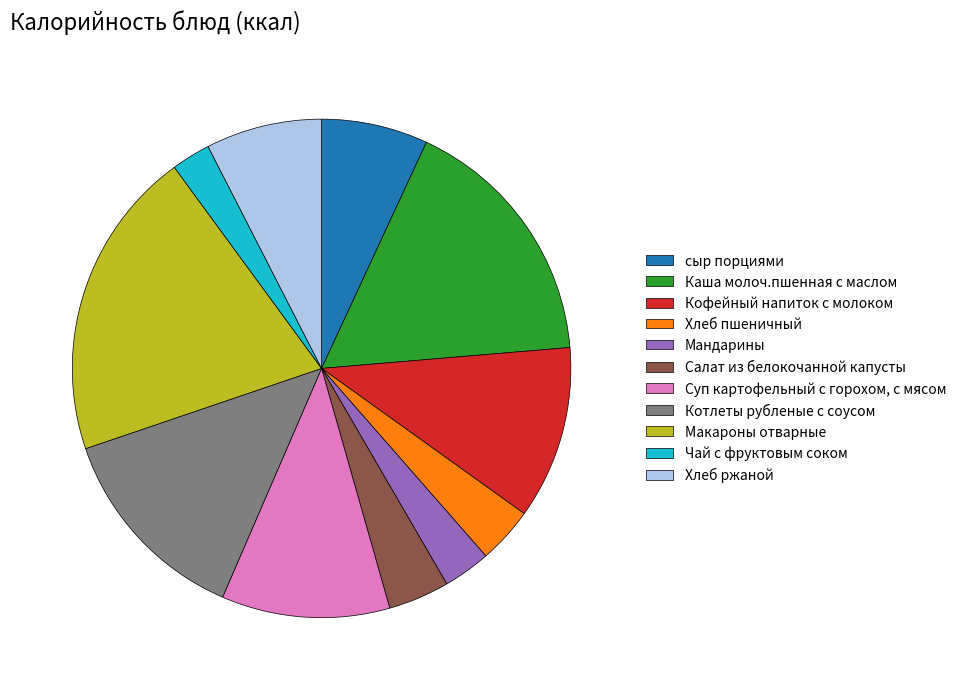

Which slice is the smallest?

Чай с фруктовым соком